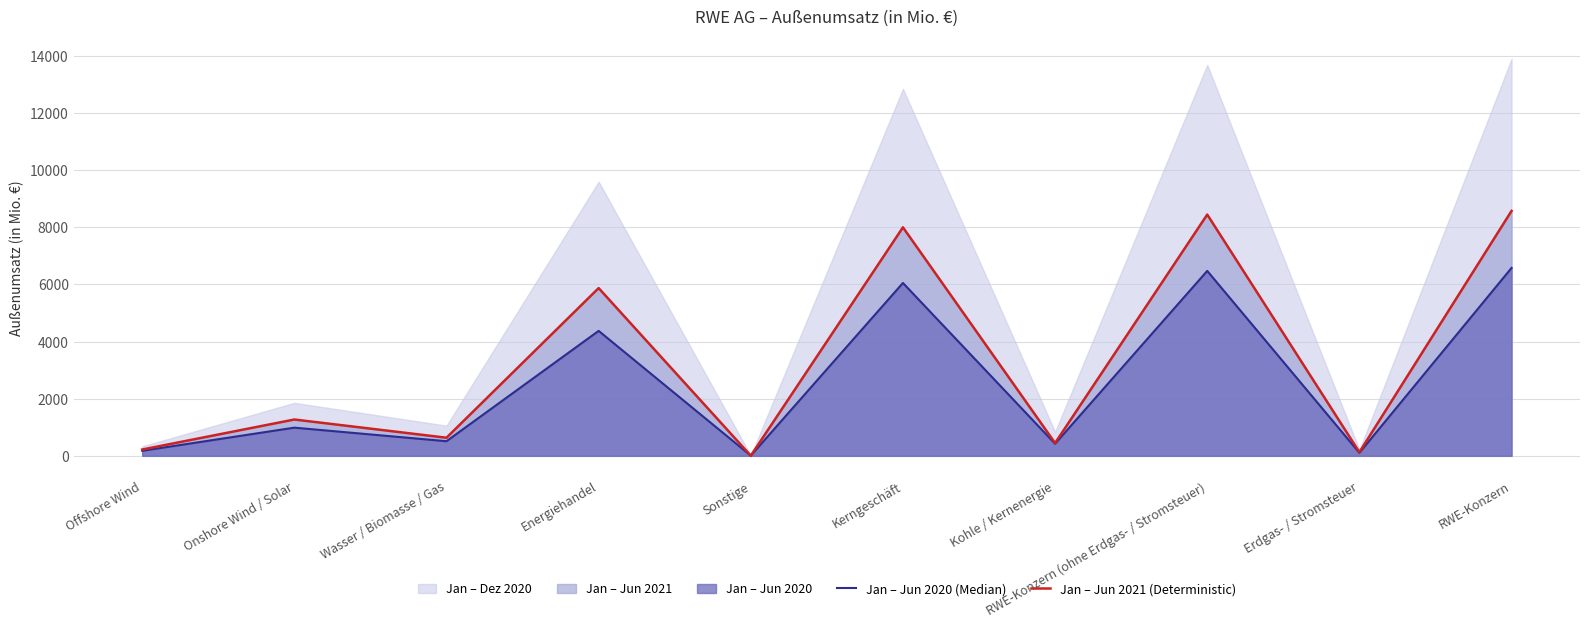

What is the value of the Jan – Jun 2020 (Median) point at the 6th from the left?

6053